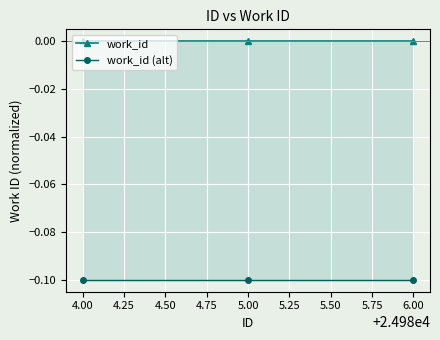

Is it true that work_id (alt) equals -0.1 at 4.00?

False